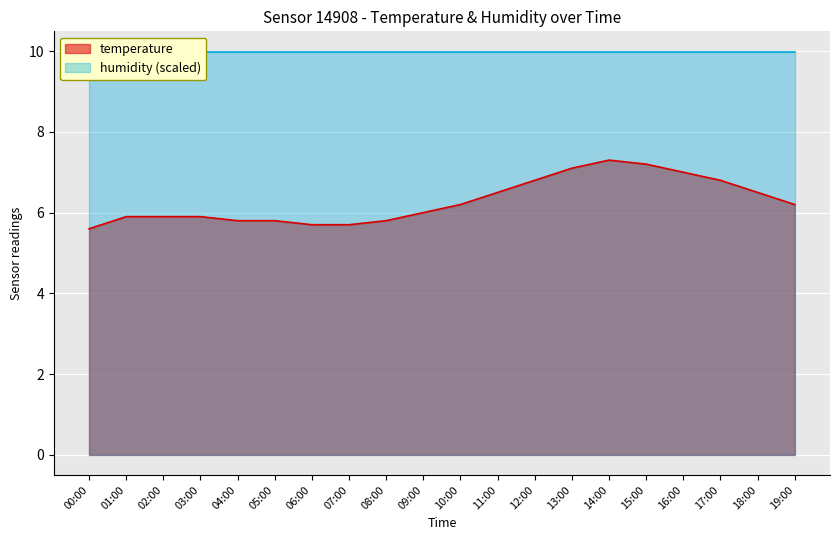

List the labels in order of value, largest first.

14:00, 15:00, 13:00, 16:00, 12:00, 17:00, 11:00, 18:00, 10:00, 19:00, 09:00, 01:00, 02:00, 03:00, 04:00, 05:00, 08:00, 06:00, 07:00, 00:00